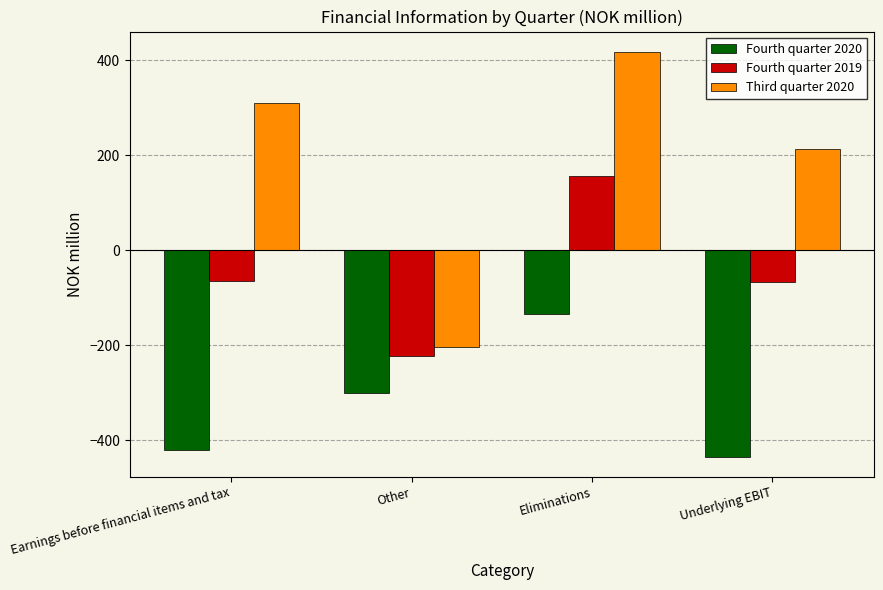

How many values in Third quarter 2020 are below zero?

1